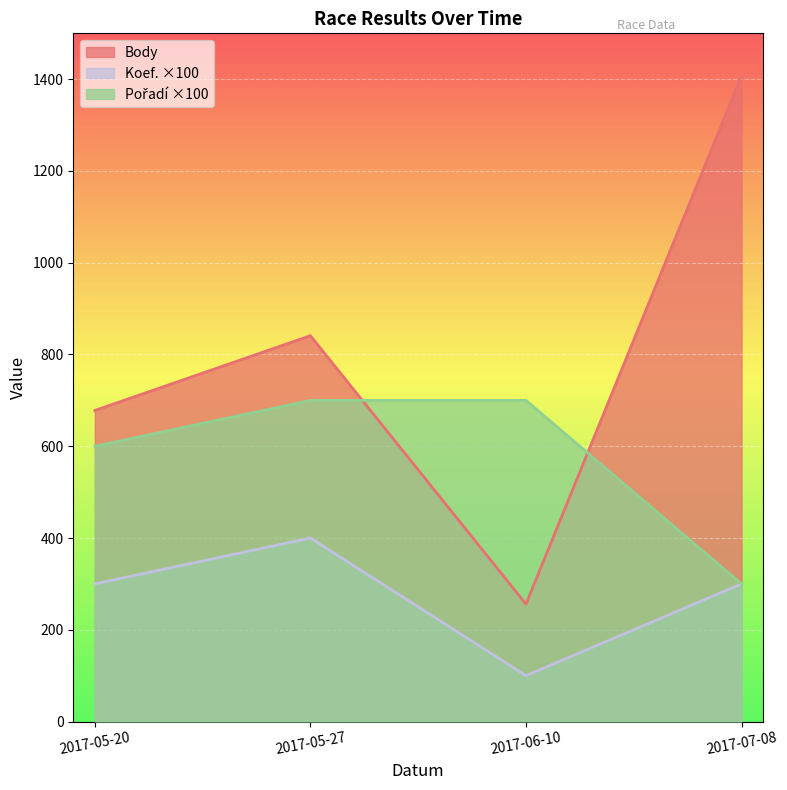

How many Koef. values are between 300 and 400?

3